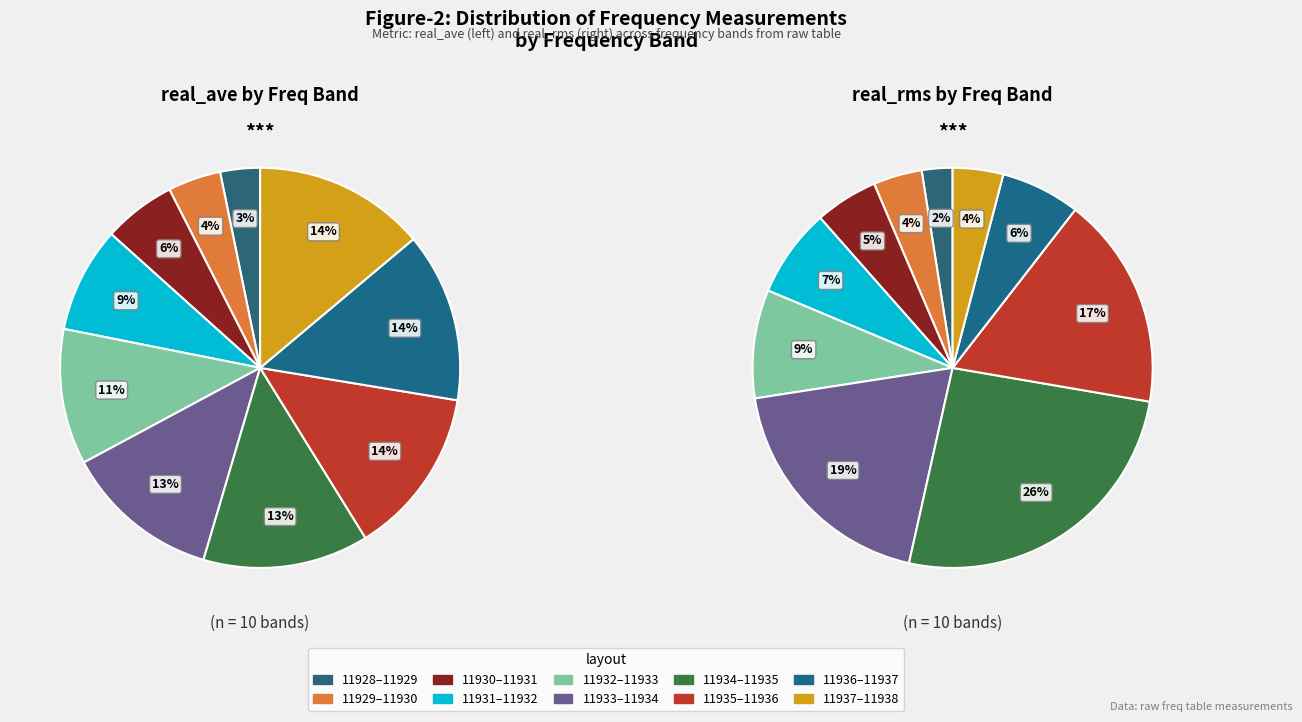

Is there any slice that represents more than half of the pie?

No